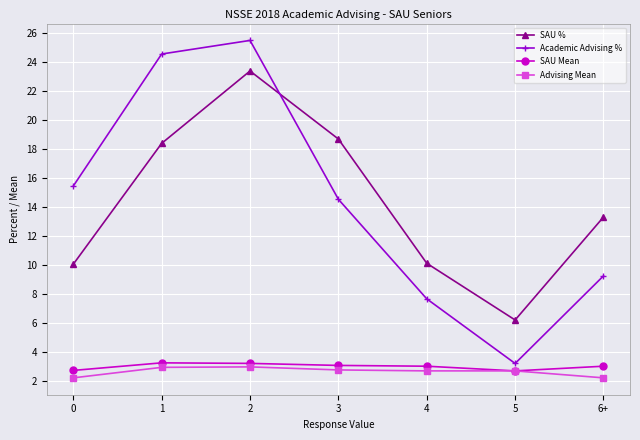

What is the sum of all Advising Mean values?

18.5